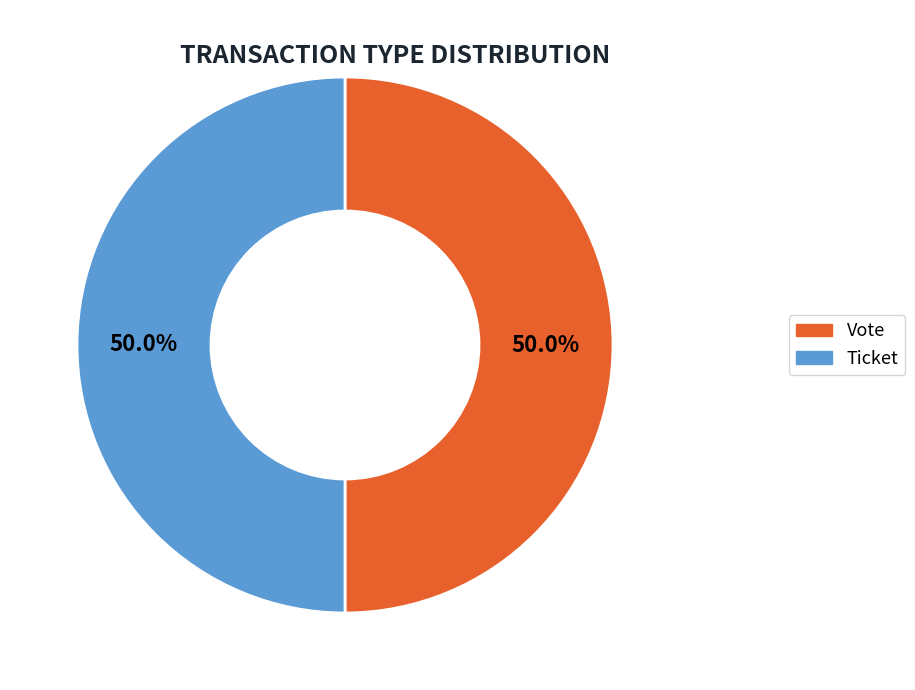

Rank the categories by value from highest to lowest.

Vote (io_index=1), Ticket (io_index=0)